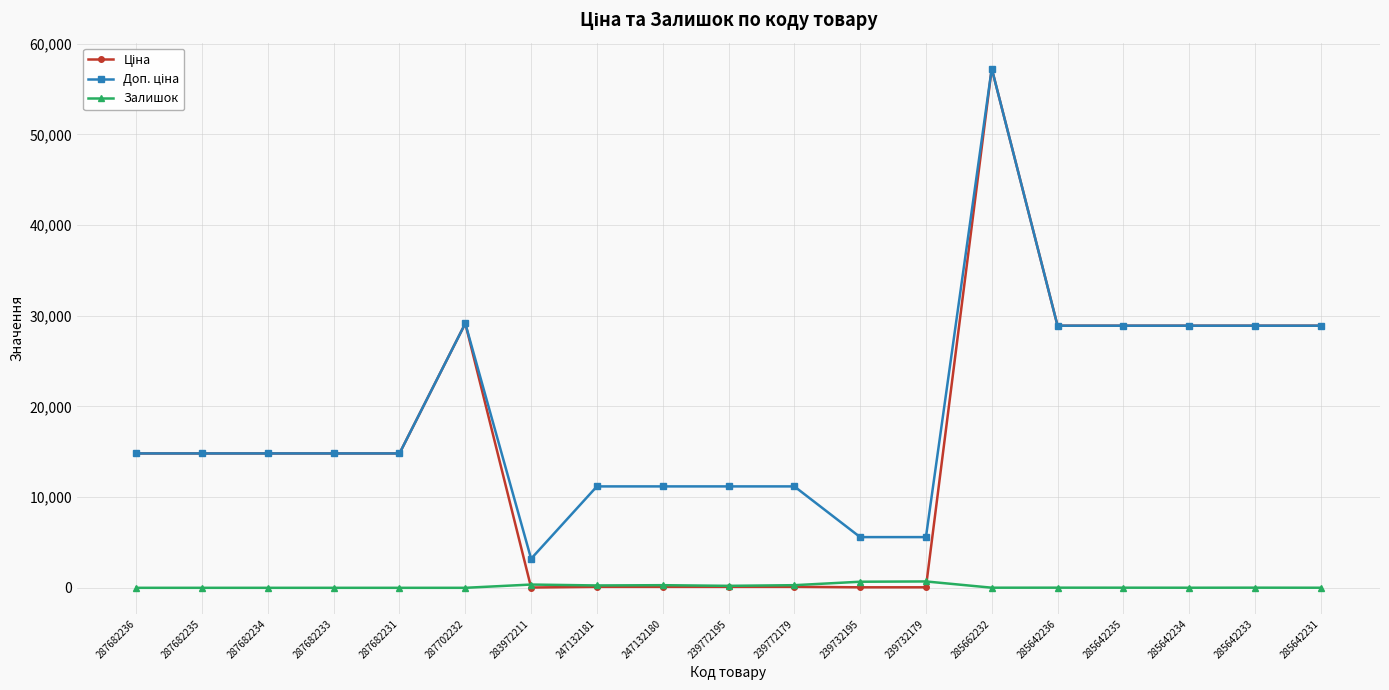

Does the chart display data point markers on the line(s)?

Yes